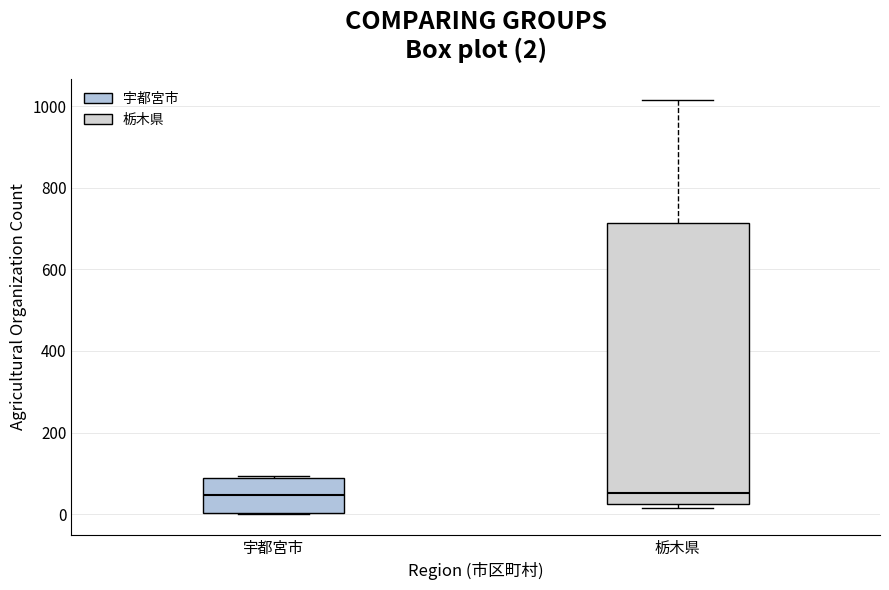

Which box is the tallest, from its lower edge to its upper edge?

栃木県